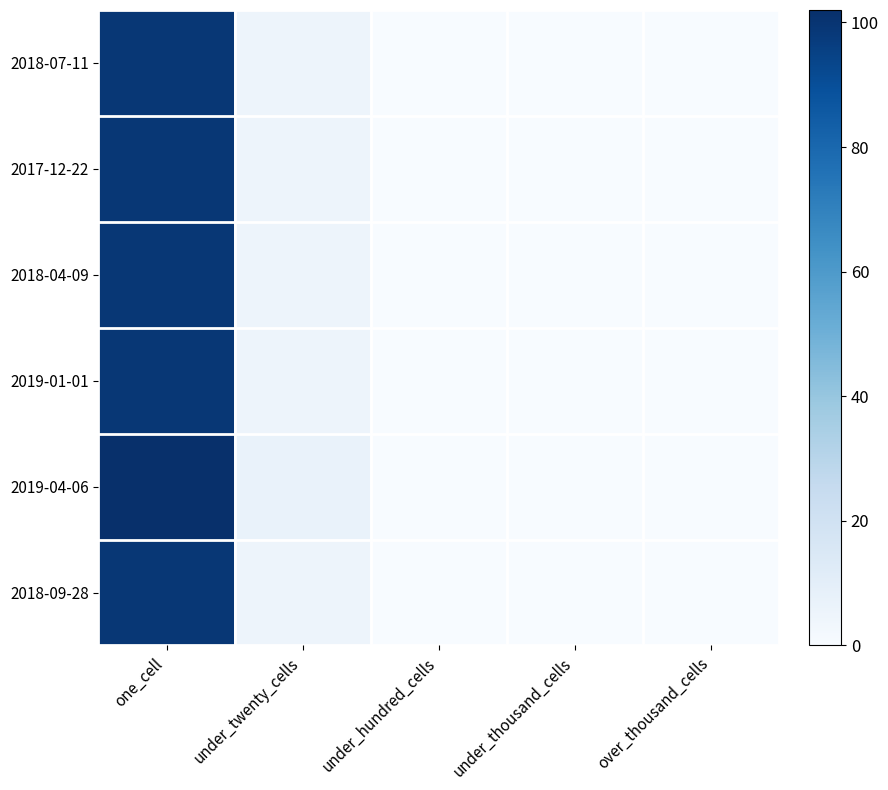

Which series has the largest range (max minus min)?

2019-04-06